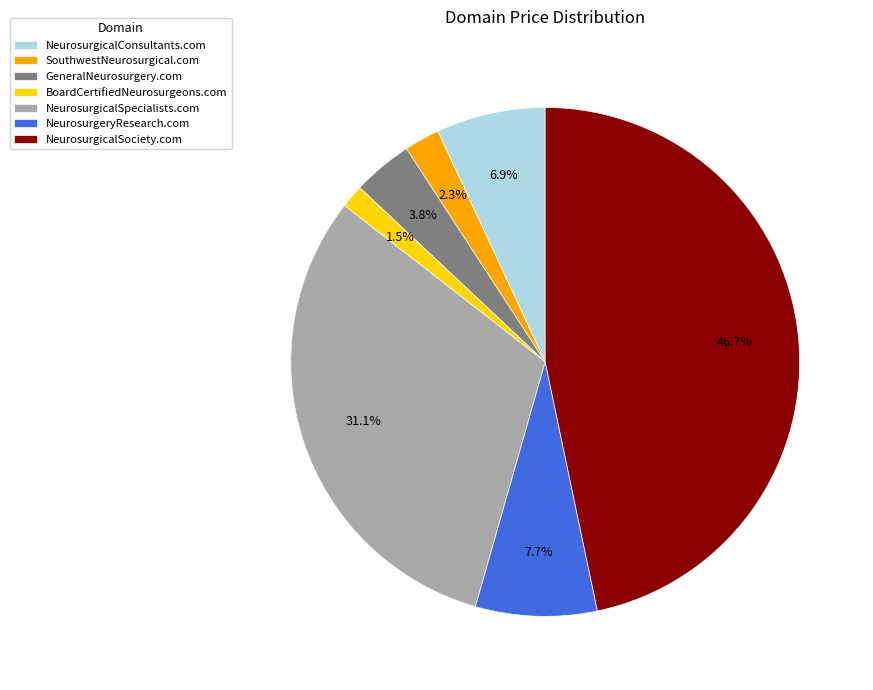

What percentage do GeneralNeurosurgery.com and BoardCertifiedNeurosurgeons.com together represent?

5.3%